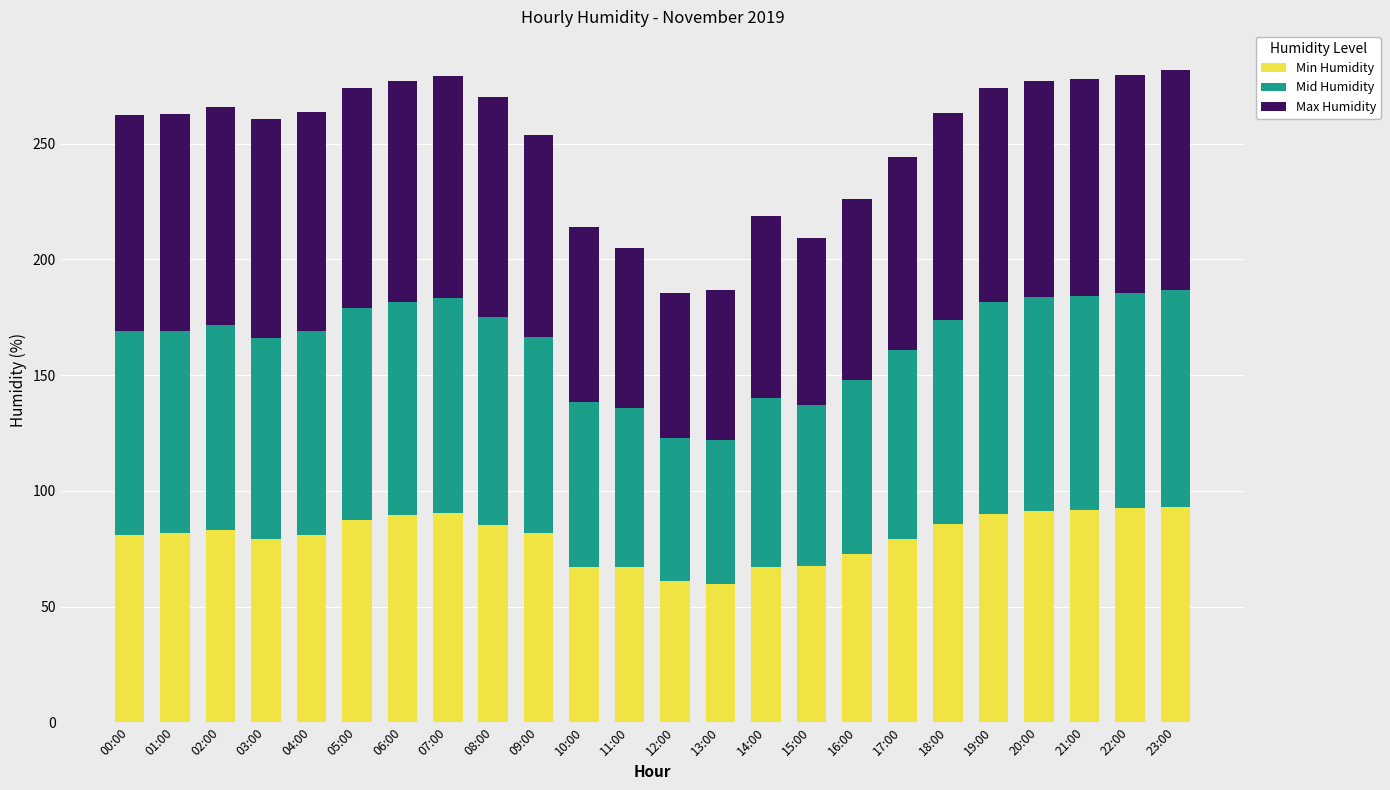

What is the total value across all series at 22:00?

279.9